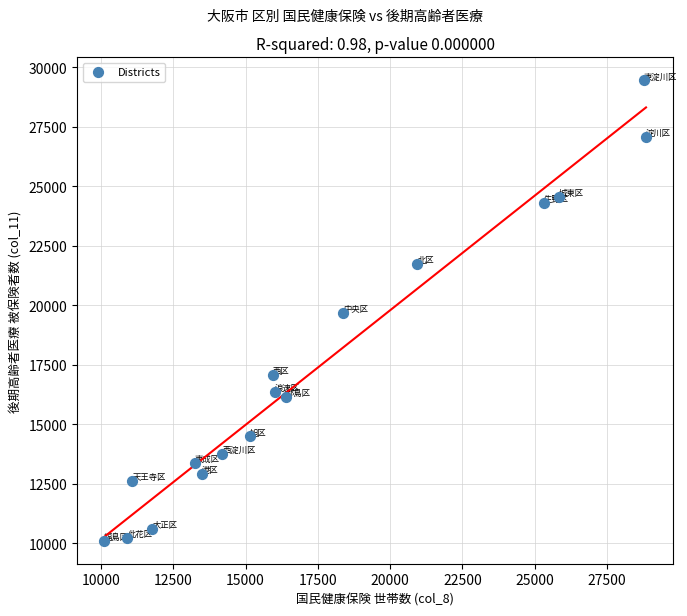

What is the range of X values (max minus min)?

18741